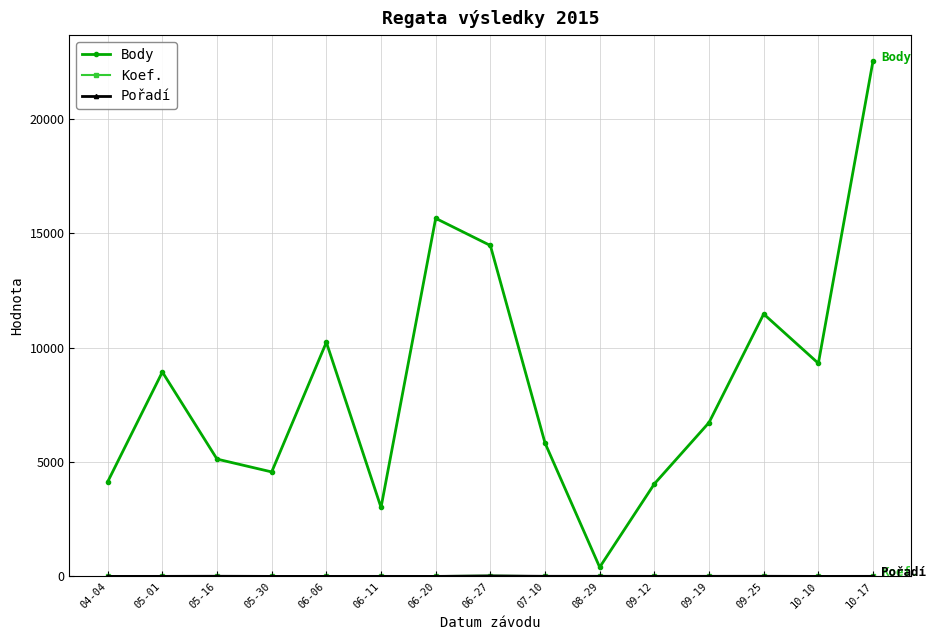

In Body, how many points are lower than both neighbors (excluding endpoints)?

4